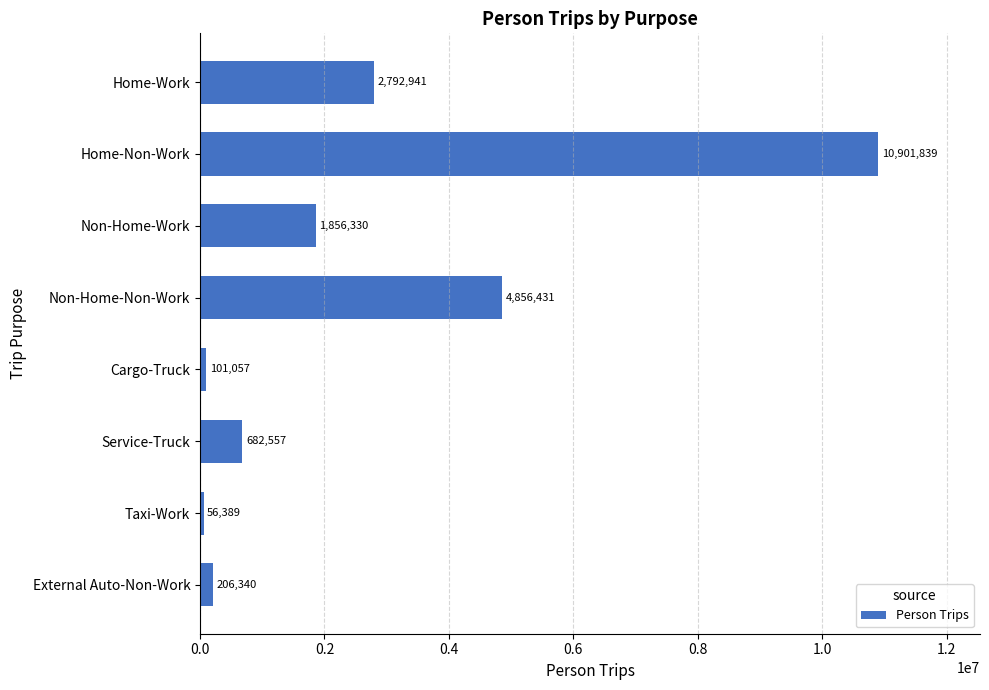

List the labels in order of value, smallest first.

Taxi-Work, Cargo-Truck, External Auto-Non-Work, Service-Truck, Non-Home-Work, Home-Work, Non-Home-Non-Work, Home-Non-Work